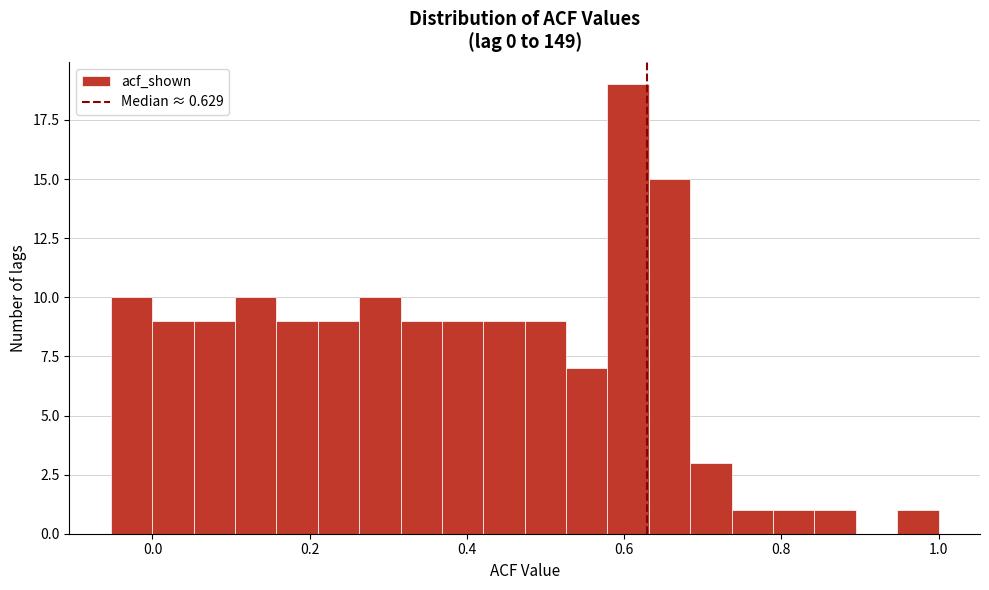

Read against the x-axis, roughly where is the centre of the tallest bar?

0.60